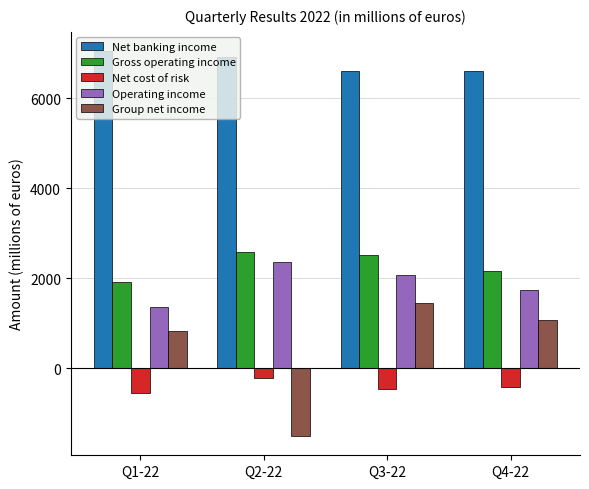

How many bars are there in each group?

5